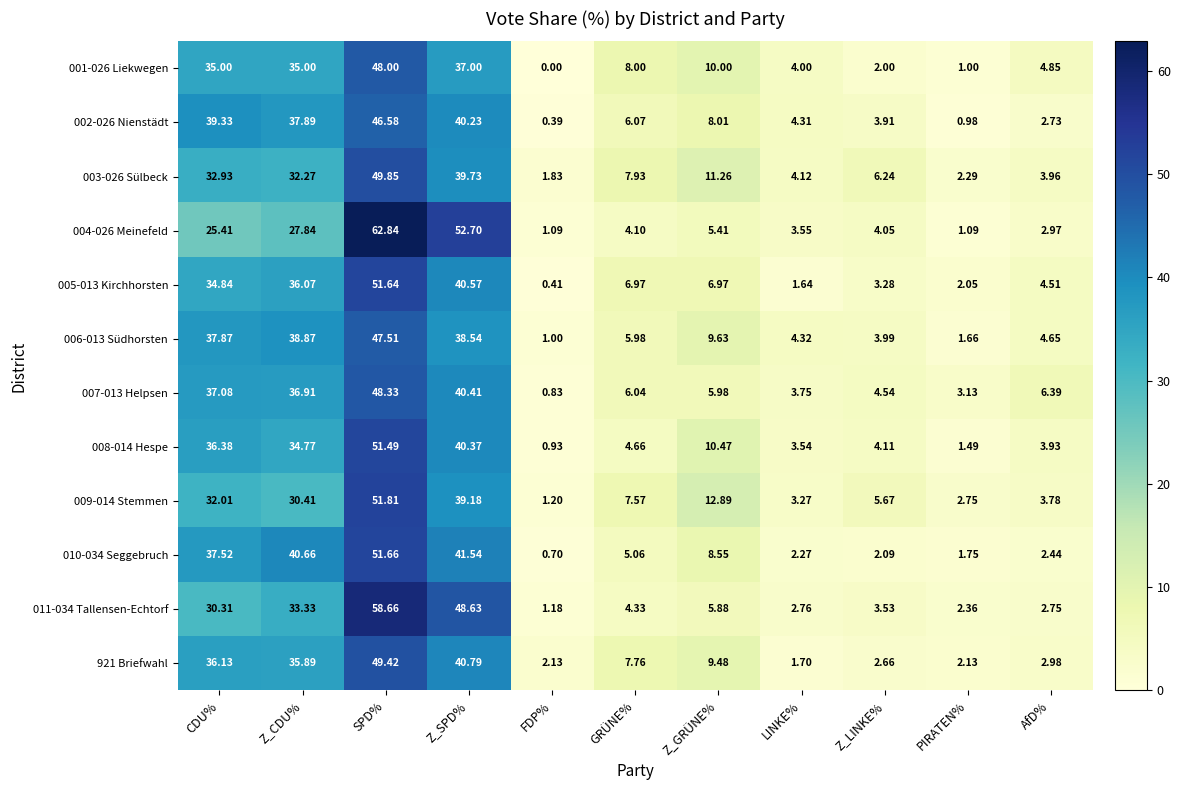

List the labels in order of 006-013 Südhorsten value, largest first.

SPD%, Z_CDU%, Z_SPD%, CDU%, Z_GRÜNE%, GRÜNE%, AfD%, LINKE%, Z_LINKE%, PIRATEN%, FDP%